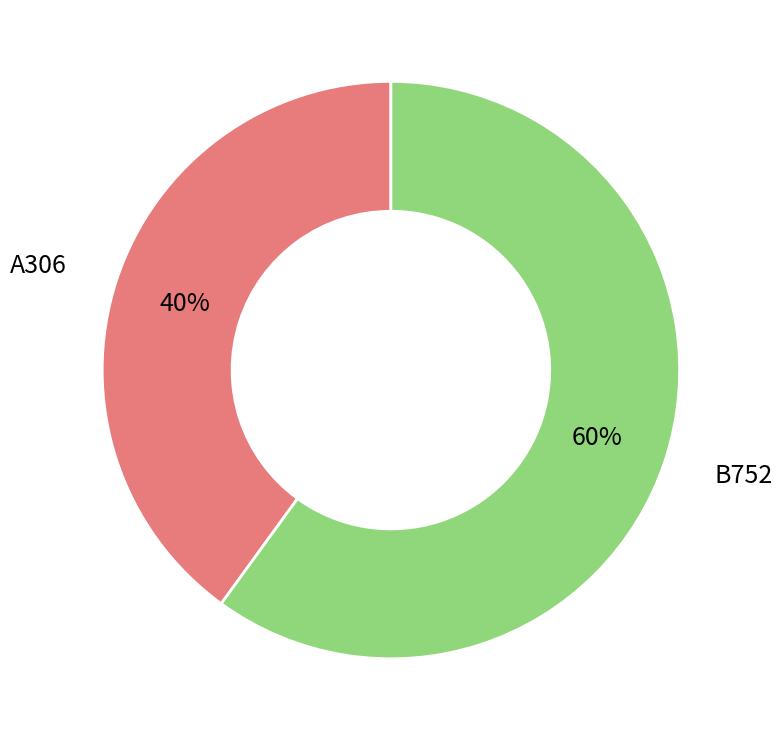

What is the ratio of the value at B752 to the value at A306?

1.5